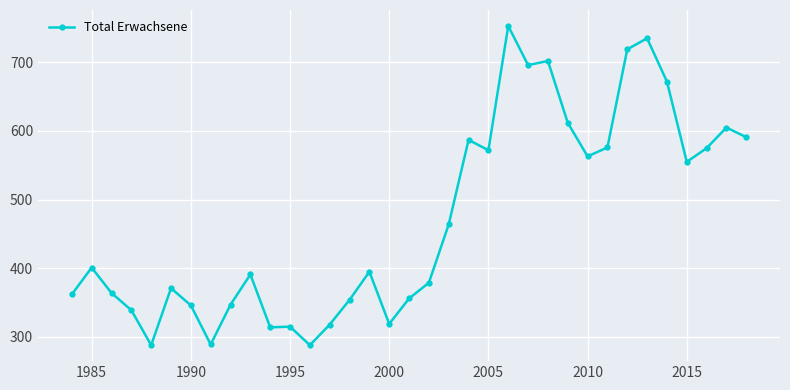

What is the greatest value displayed?

753